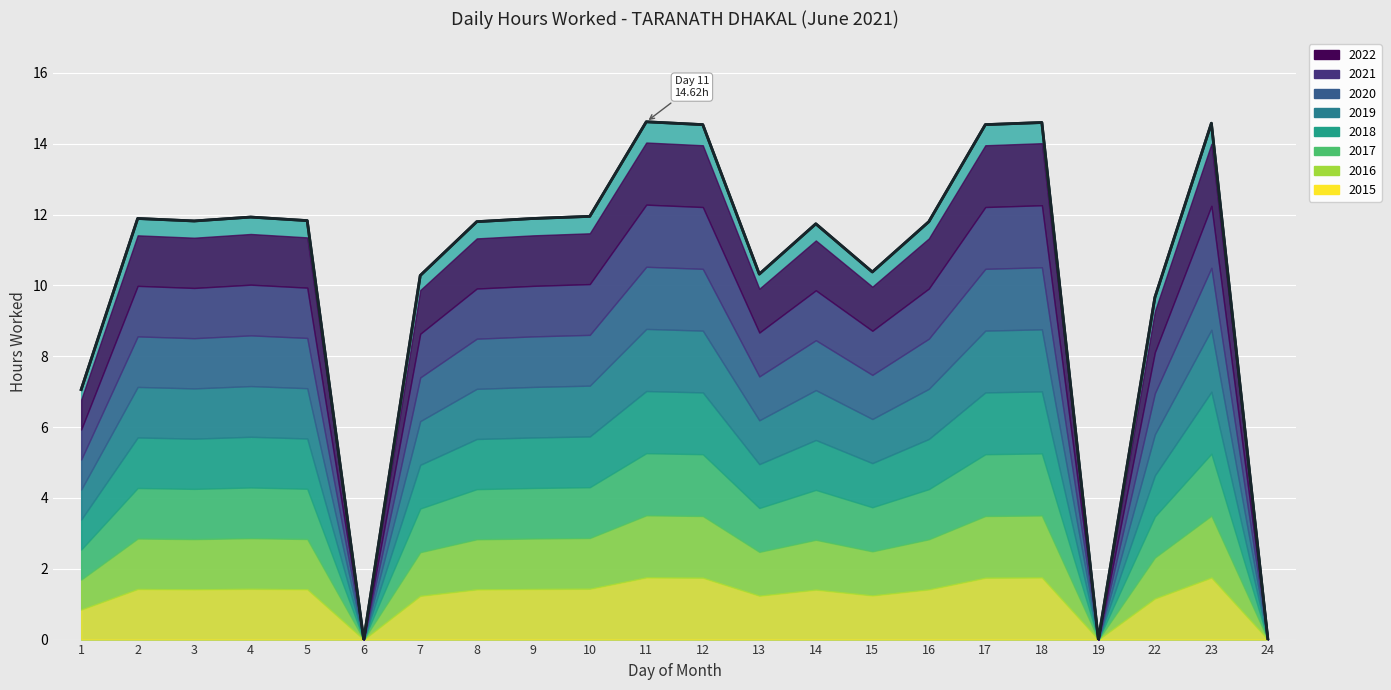

What is the change in value from 16 to 24?

-11.8